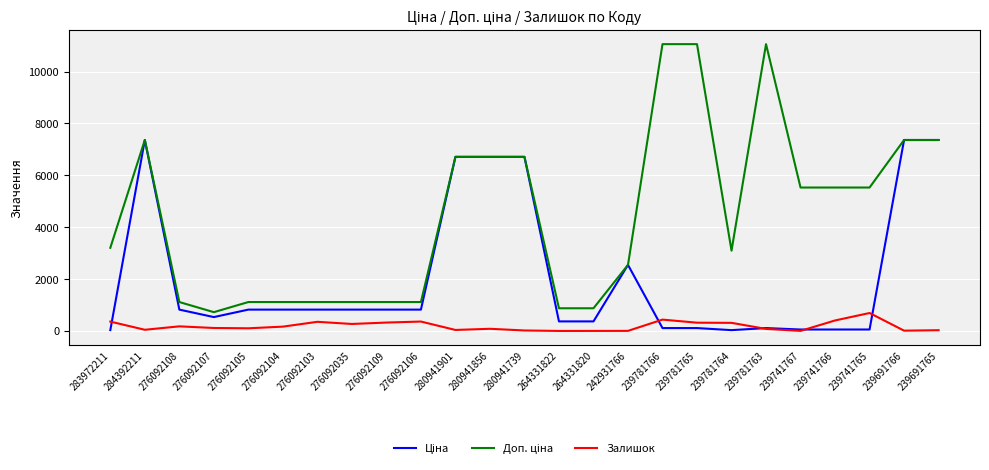

What is the highest value of the Залишок series?

691.0